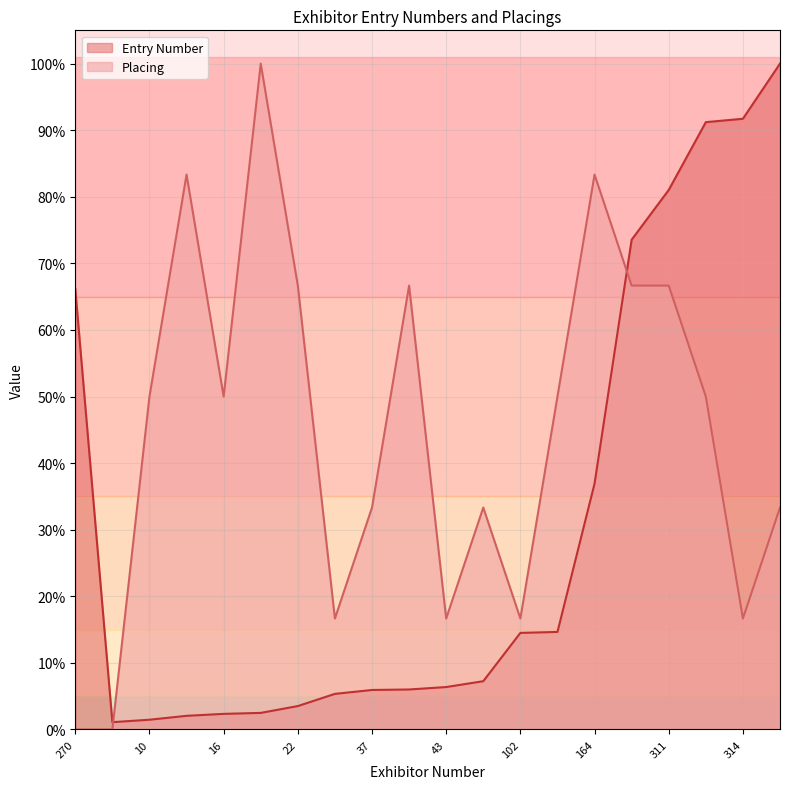

What is the sum of all Placing values?

900.0